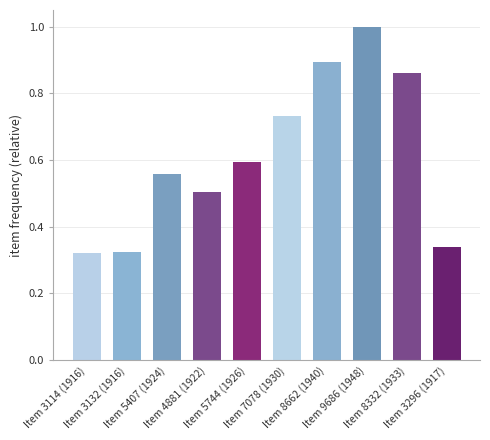

What is the value of the 4th bar from the left?

0.5